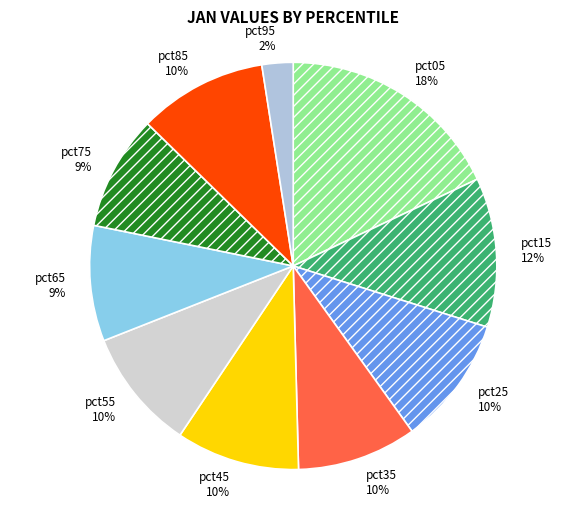

Between pct85 and pct75, which is larger?

pct85